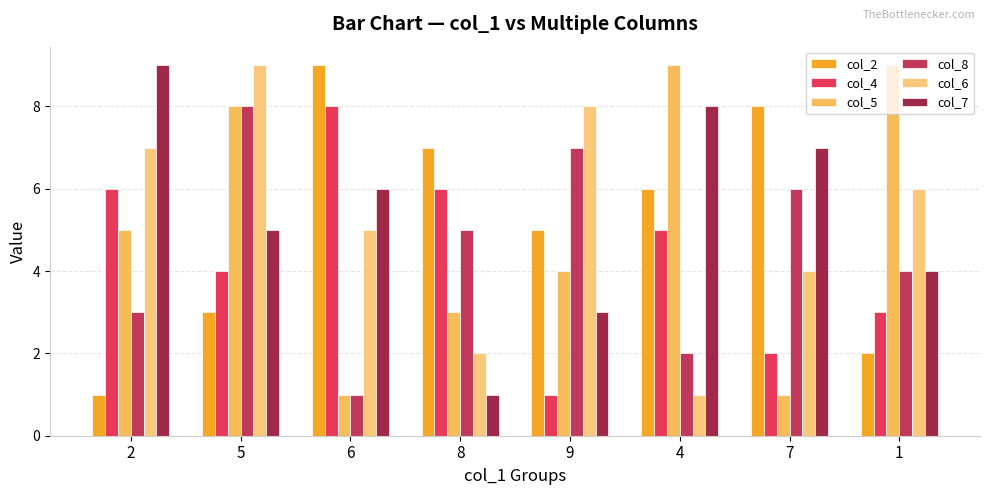

Which series has the largest total across all categories?

col_7